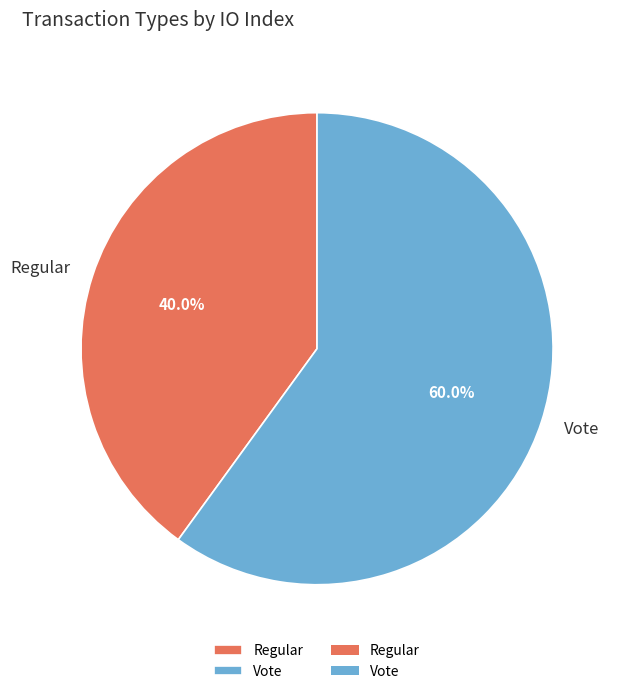

To the nearest percent, what percentage of the pie is Regular?

40%